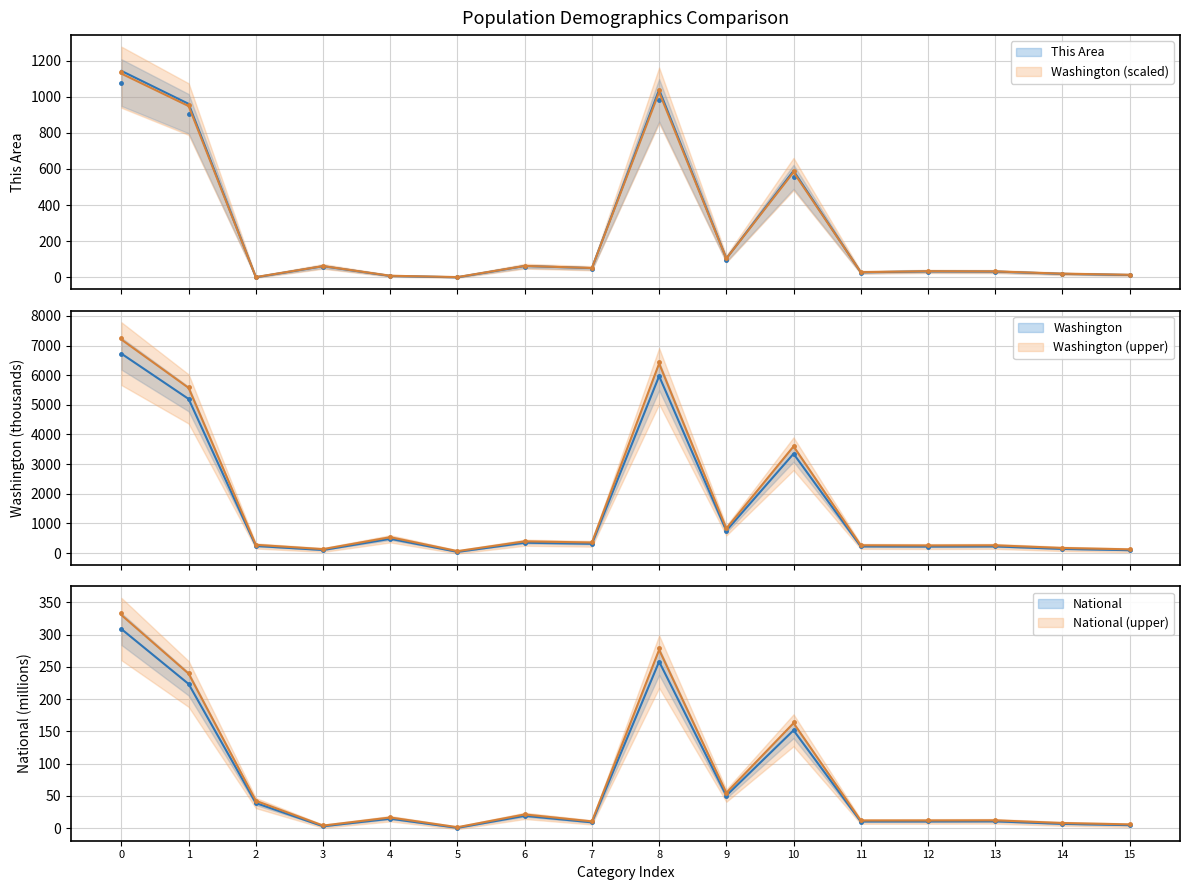

True or false: National and Washington intersect in this chart.

False